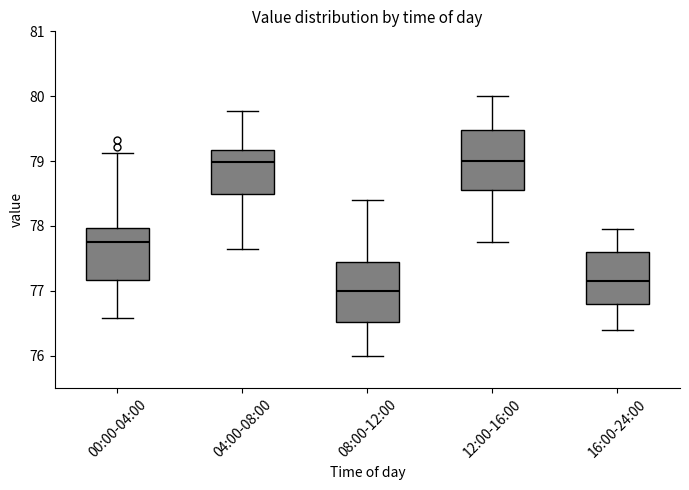

Reading left to right, transcribe this box plot: for each box, give where its median line is, the range the box spans, and where its two whiskers end, as read against the y-axis. The values are not printed on the chart, so give them approximately, as read against the axis.

00:00-04:00: median 77.8, box 77.2 to 78.0, whiskers 76.6 to 79.1
04:00-08:00: median 79.0, box 78.5 to 79.2, whiskers 77.7 to 79.8
08:00-12:00: median 77.0, box 76.5 to 77.5, whiskers 76.0 to 78.4
12:00-16:00: median 79.0, box 78.6 to 79.5, whiskers 77.8 to 80.0
16:00-24:00: median 77.2, box 76.8 to 77.6, whiskers 76.4 to 78.0